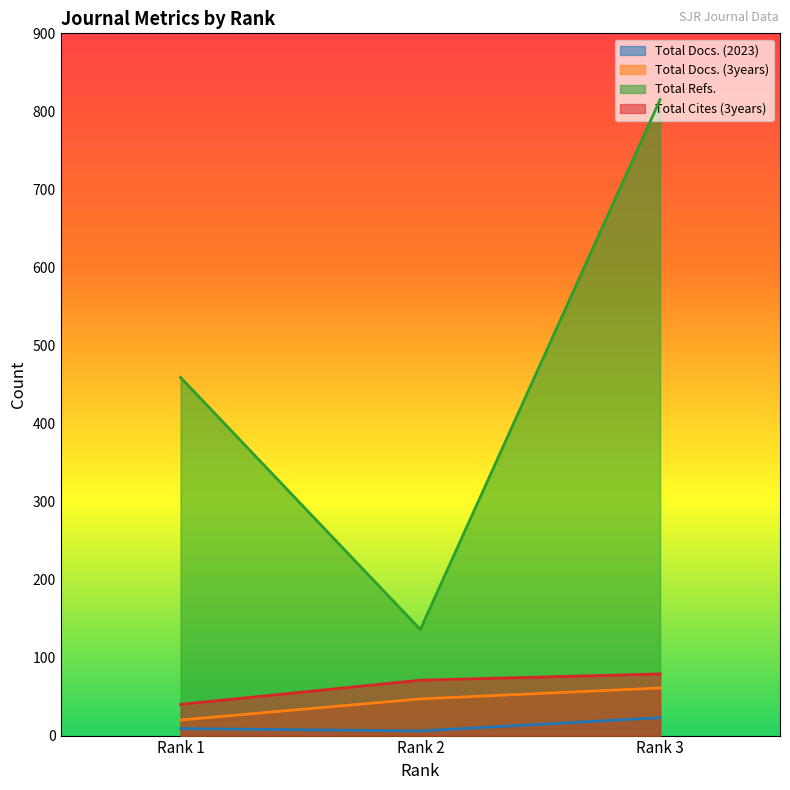

What is the difference between the maximum and minimum values in the Total Docs. (3years) series?

41